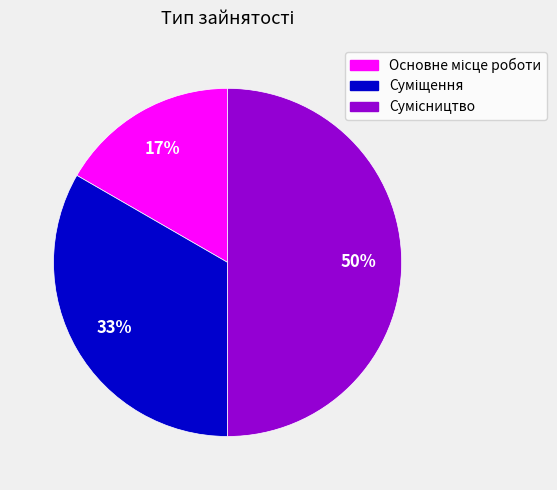

How many segments does this pie chart have?

3